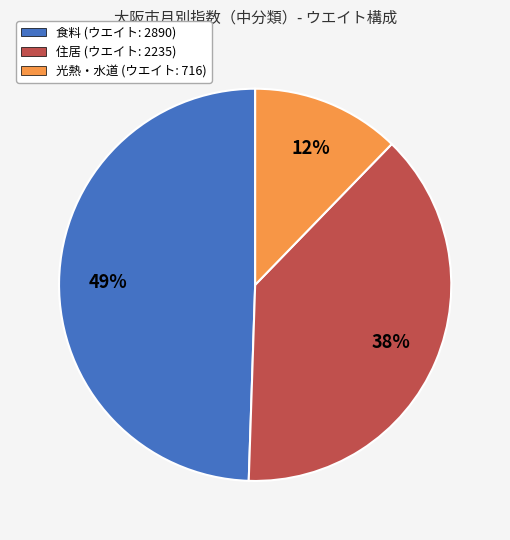

How many segments does this pie chart have?

3